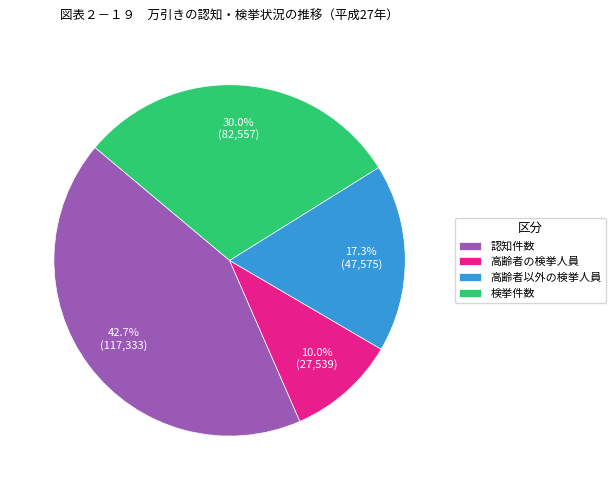

The 高齢者の検挙人員 slice represents 10% of the pie. True or false?

True